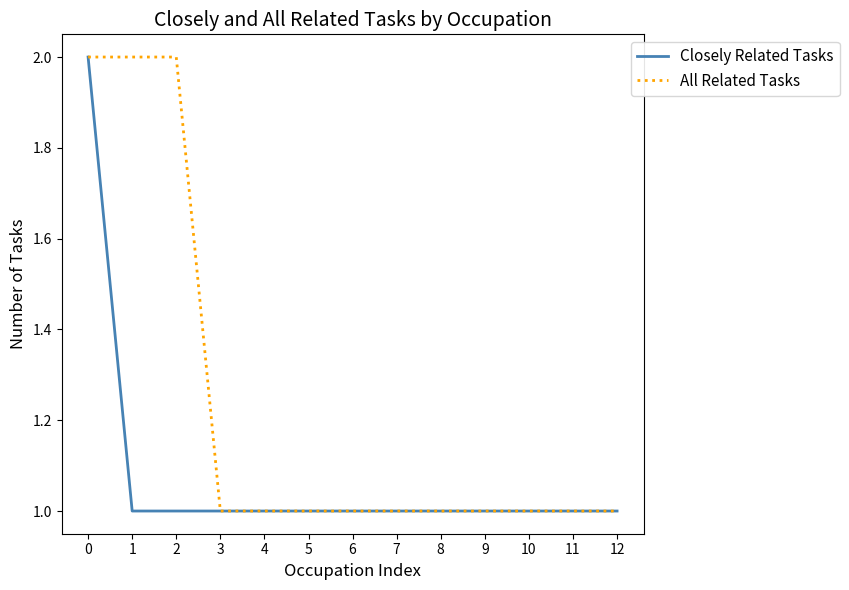

List the series in order of their overall mean, lowest first.

Closely Related Tasks, All Related Tasks